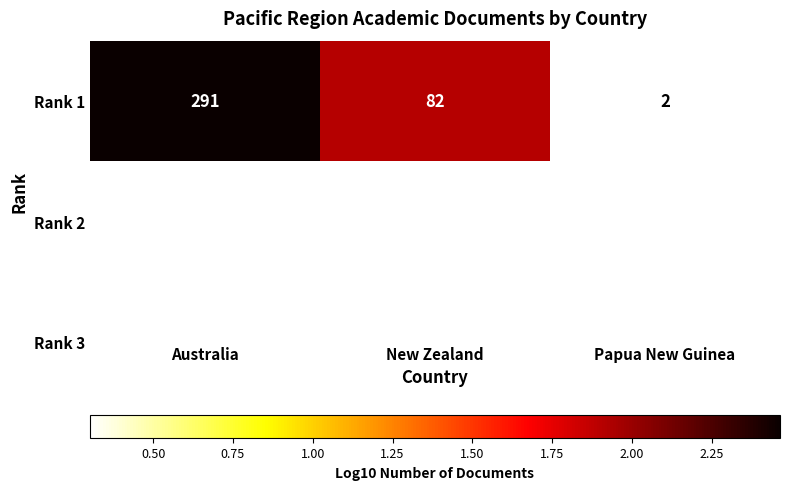

Which category has the highest value across all series?

Australia